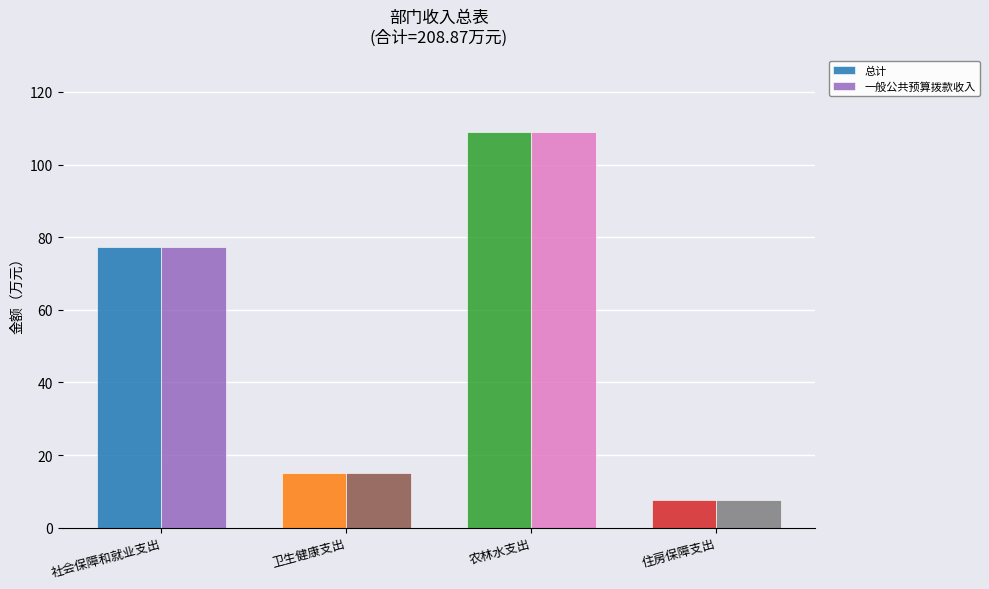

Is the value of 一般公共预算拨款收入 at 社会保障和就业支出 greater than the value of 总计 at 农林水支出?

No